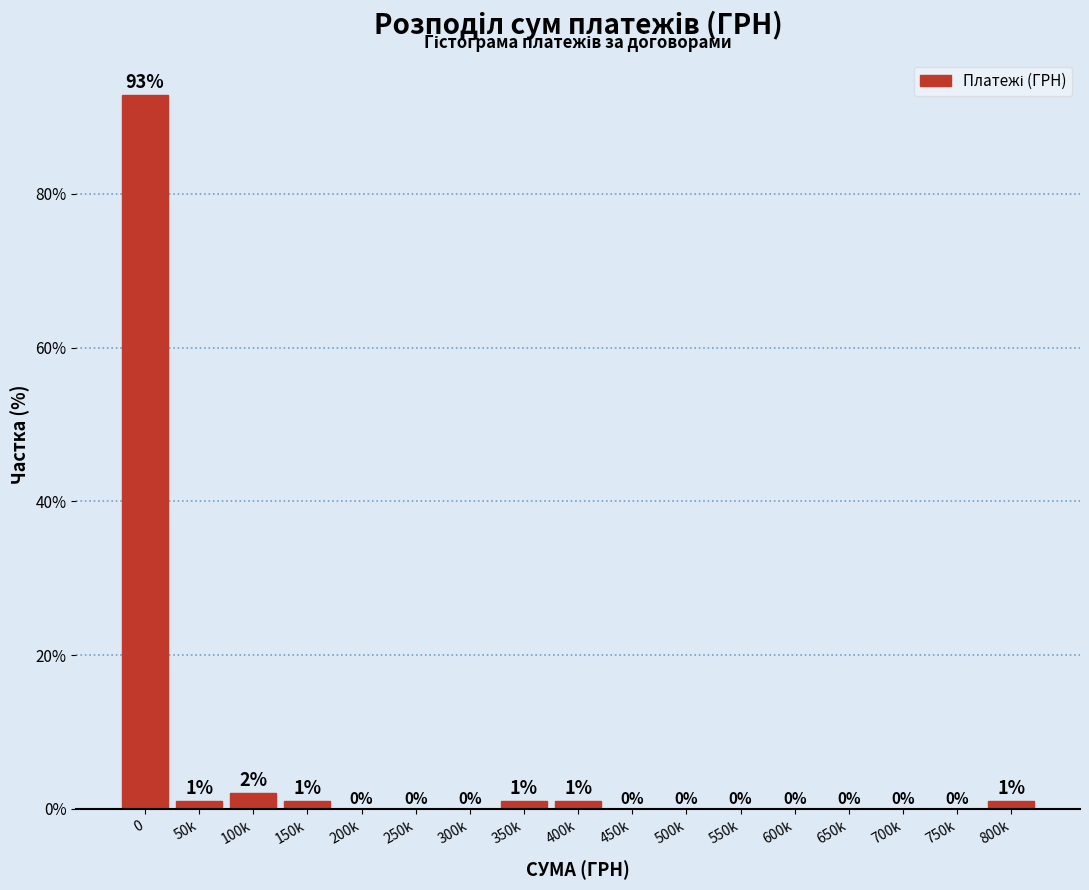

Is it true that the value at 500k is -37.3?

False